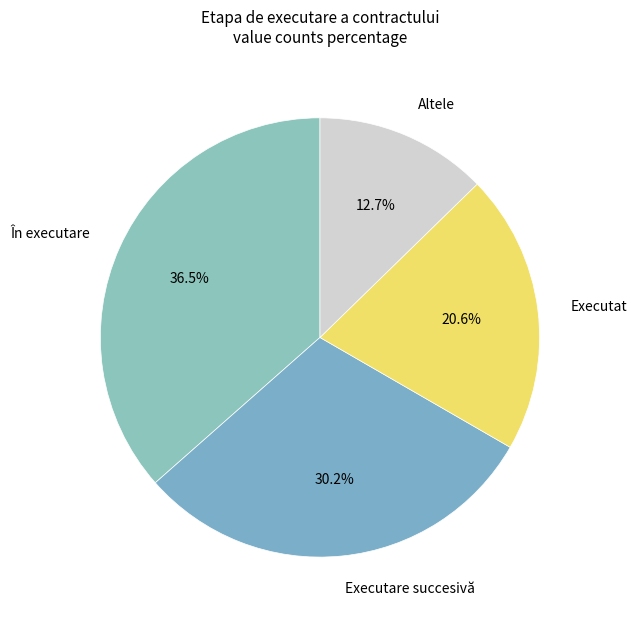

How many segments does this pie chart have?

4